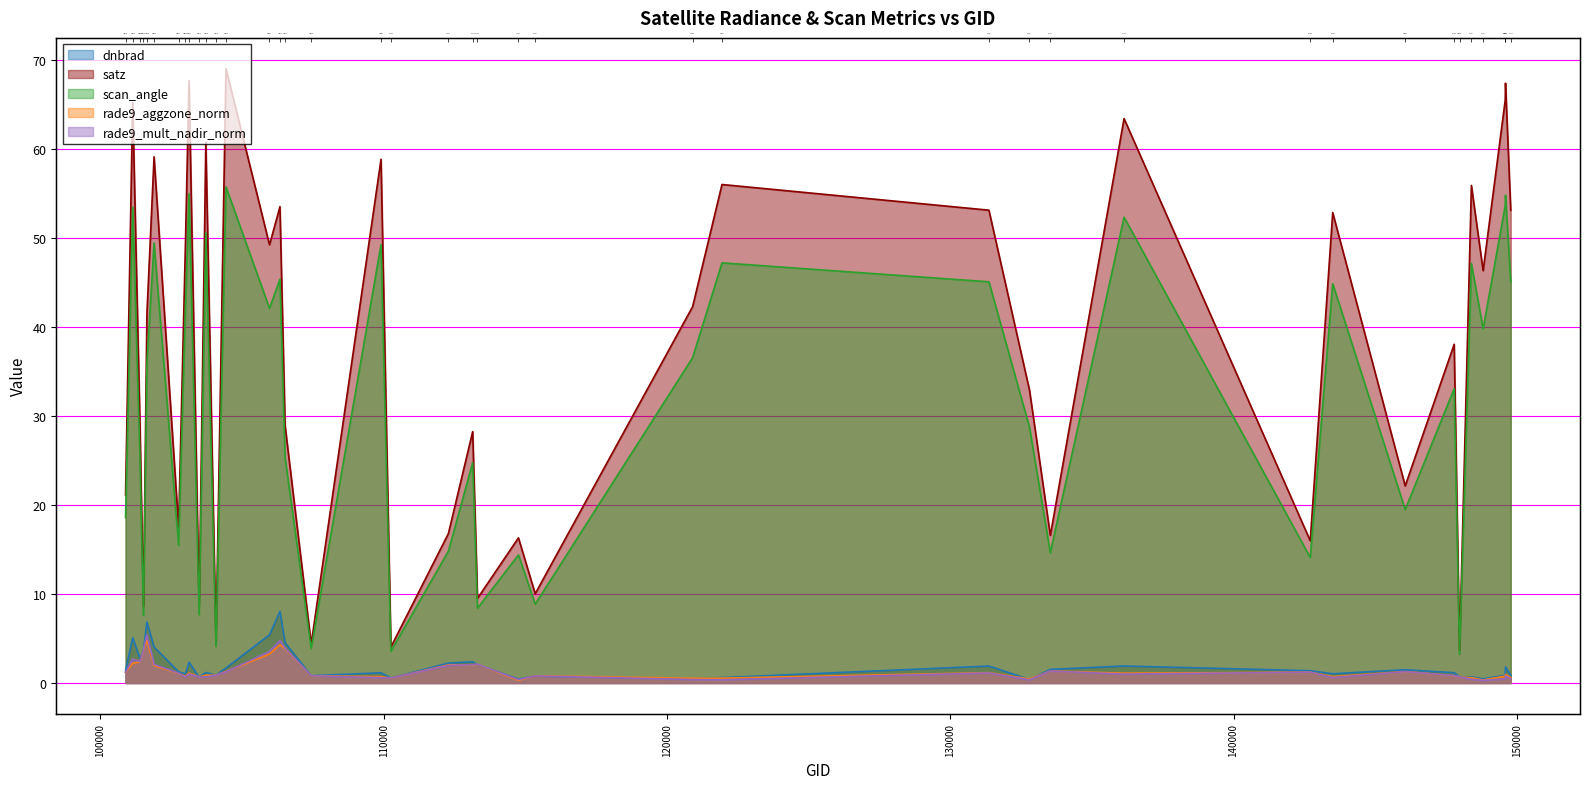

At which label does scan_angle reach its peak?

104431